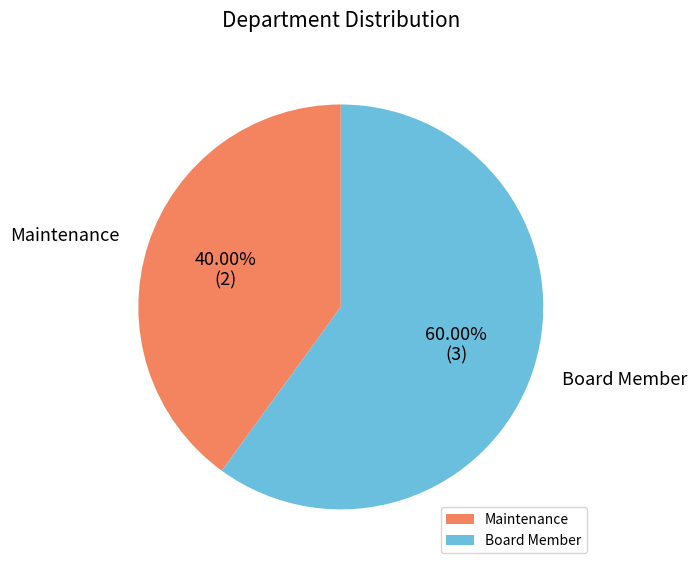

Is Board Member the majority of the pie?

Yes